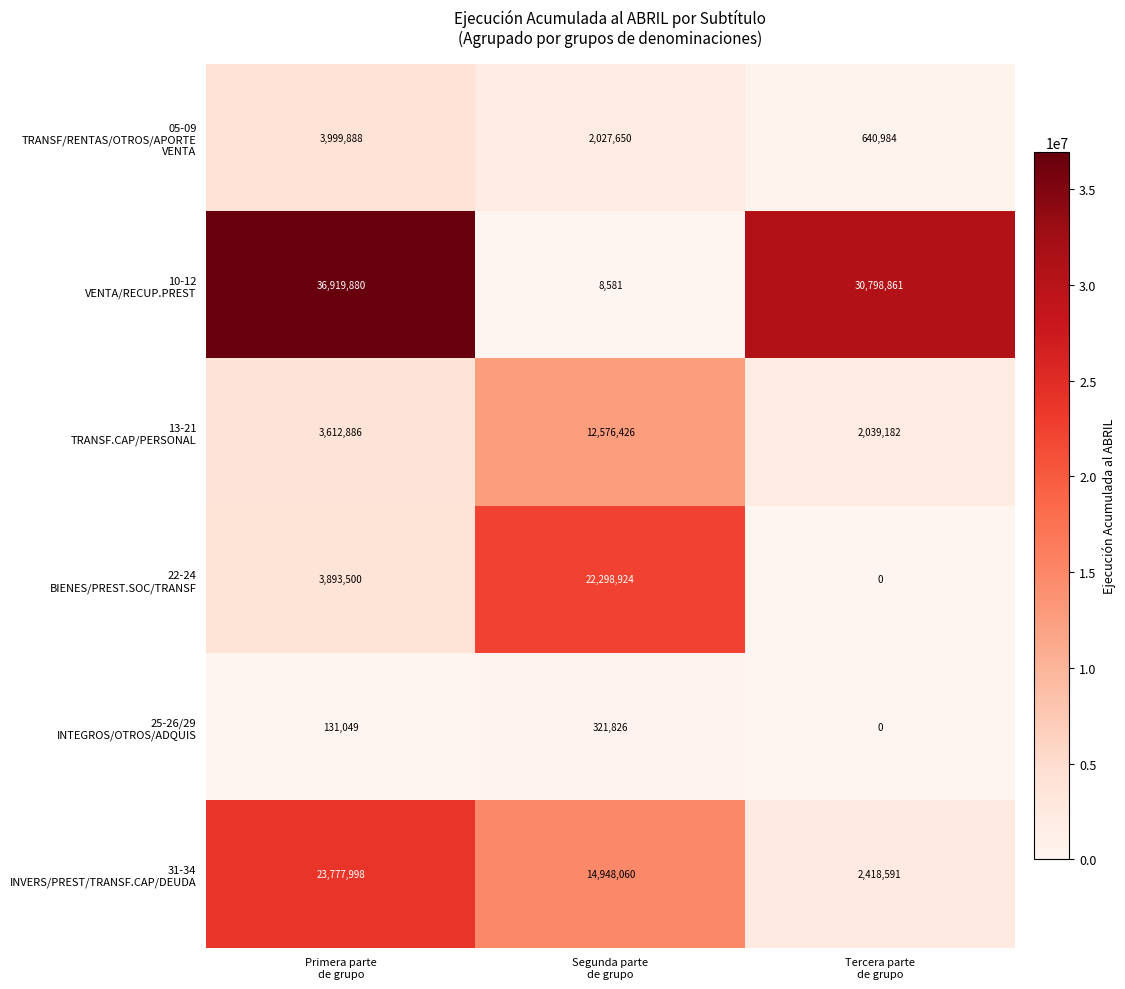

What is the maximum value shown in the chart?

36919880